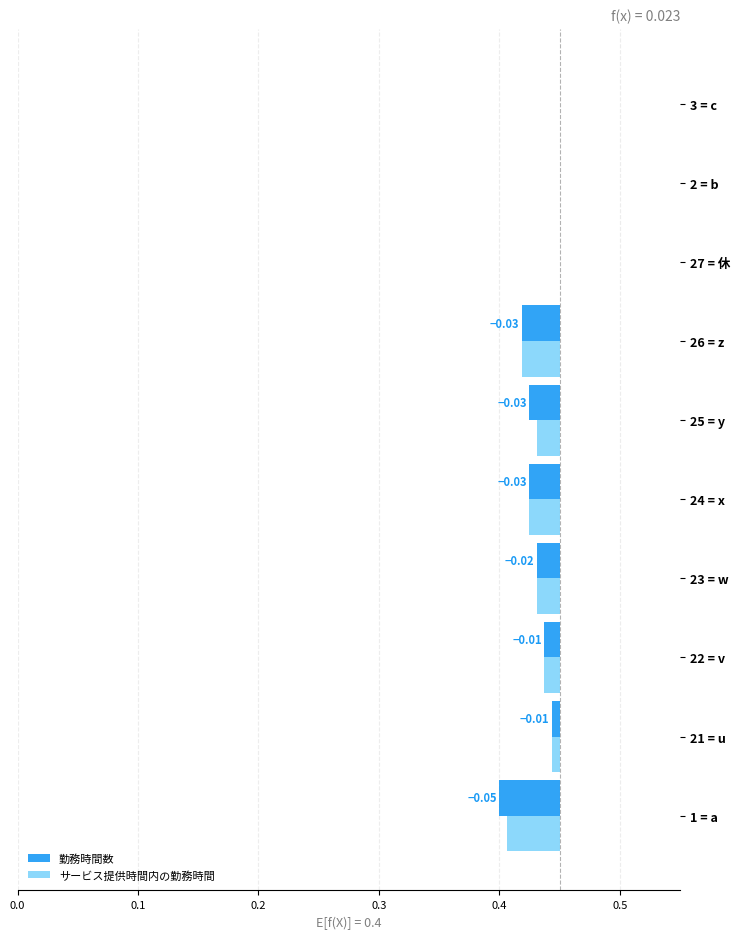

The 勤務時間数 series shows 0.0 at 9. True or false?

False